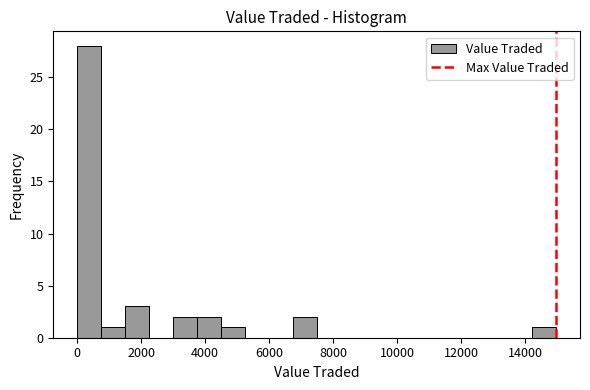

Around what value on the x-axis is the tallest bar? Give the approximate position of its centre, as read against the axis.

400